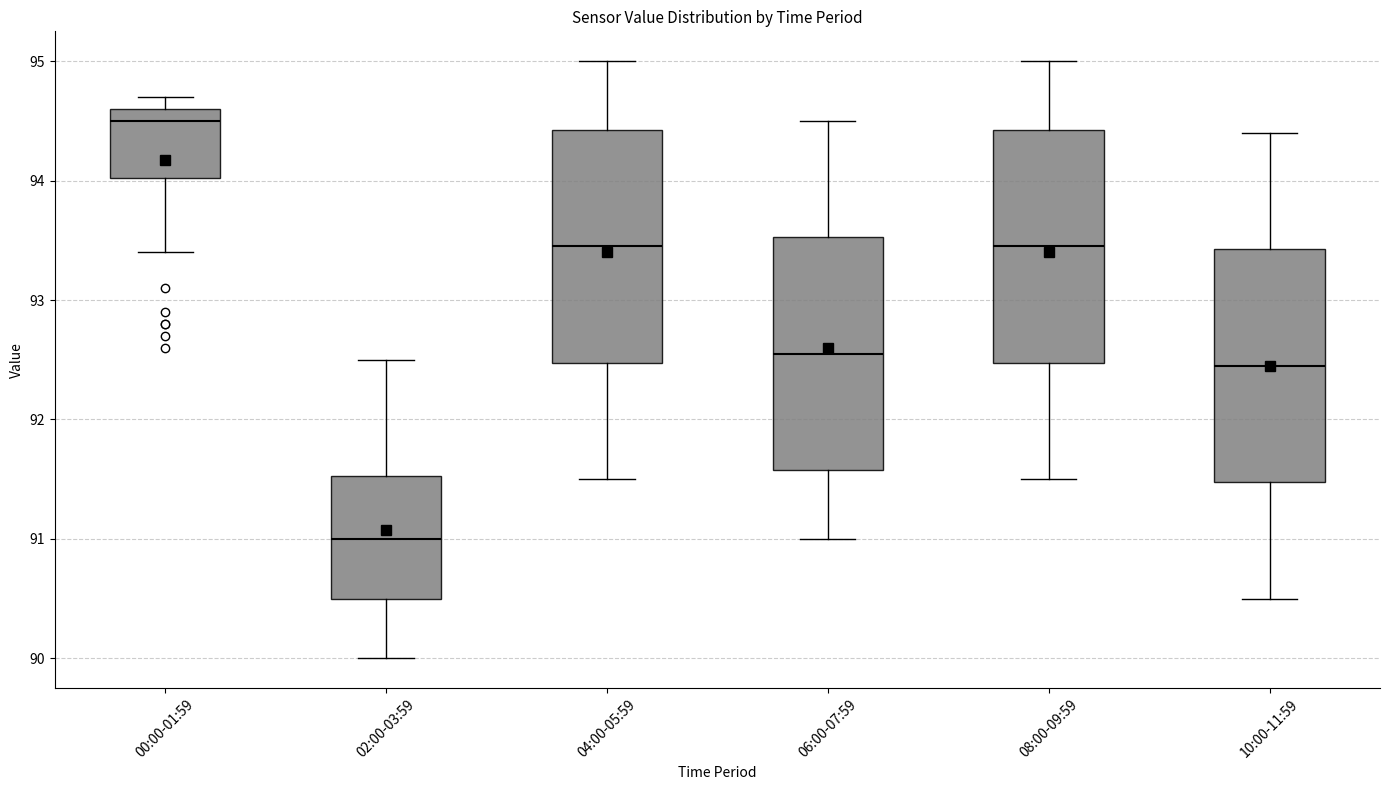

Reading left to right, transcribe this box plot: for each box, give where its median line is, the range the box spans, and where its two whiskers end, as read against the y-axis. The values are not printed on the chart, so give them approximately, as read against the axis.

00:00-01:59: median 94.5, box 94.0 to 94.6, whiskers 93.4 to 94.7
02:00-03:59: median 91.0, box 90.5 to 91.5, whiskers 90.0 to 92.5
04:00-05:59: median 93.5, box 92.5 to 94.4, whiskers 91.5 to 95.0
06:00-07:59: median 92.6, box 91.6 to 93.5, whiskers 91.0 to 94.5
08:00-09:59: median 93.5, box 92.5 to 94.4, whiskers 91.5 to 95.0
10:00-11:59: median 92.5, box 91.5 to 93.4, whiskers 90.5 to 94.4